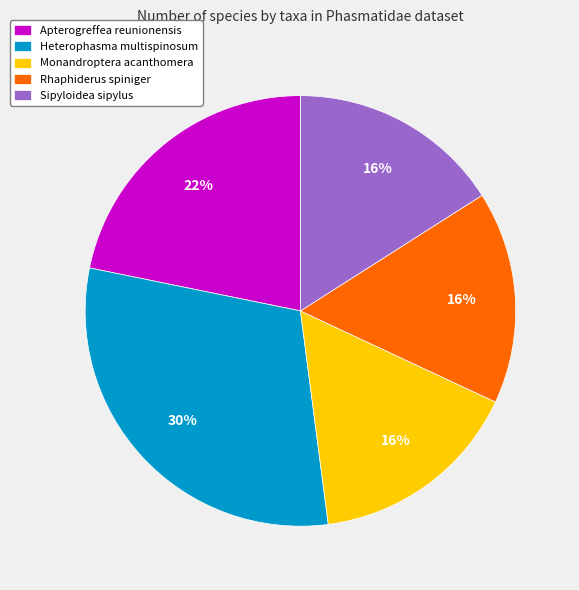

Does Heterophasma multispinosum account for over 50% of the chart?

No